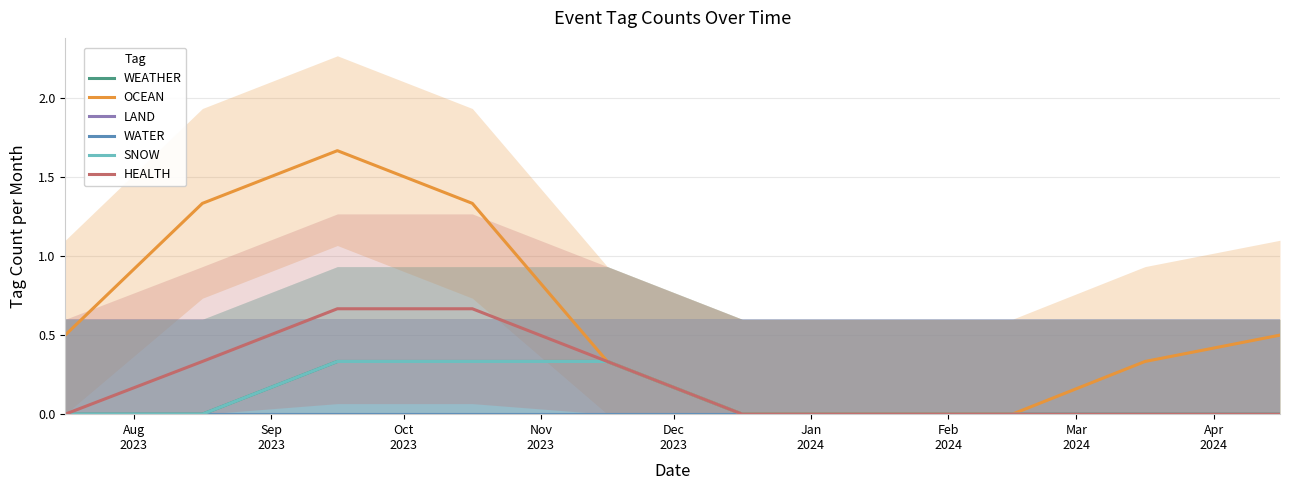

What is the difference between the maximum and minimum values in the OCEAN series?

1.7